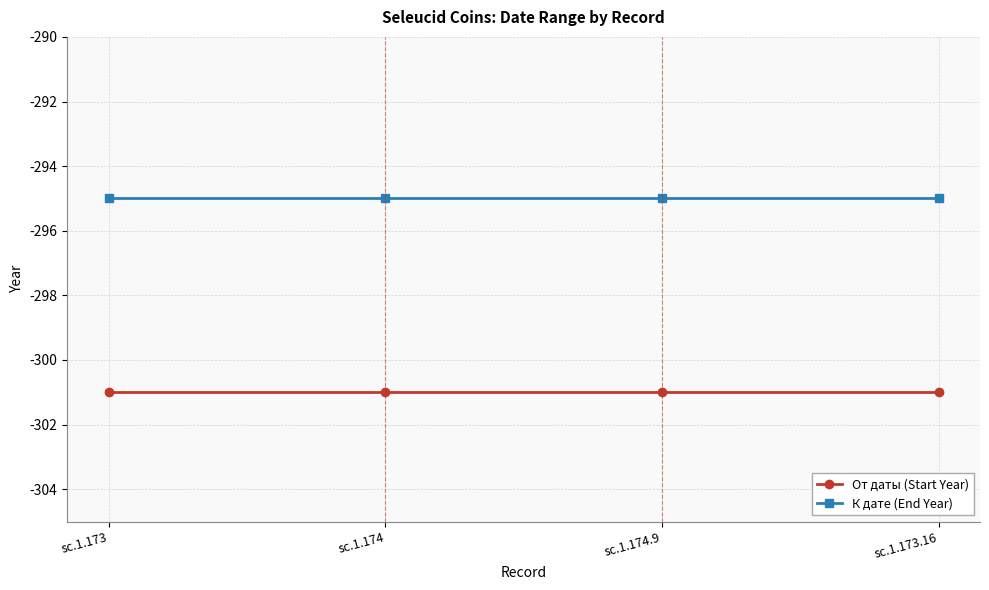

True or false: К дате (End Year) and От даты (Start Year) intersect in this chart.

False